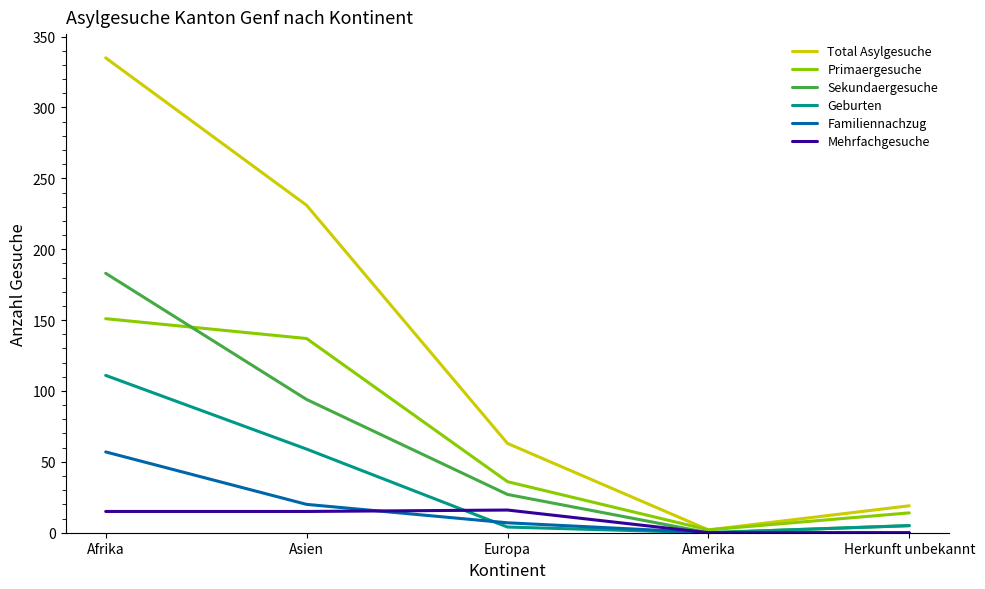

Which label corresponds to the largest value in the chart?

Afrika